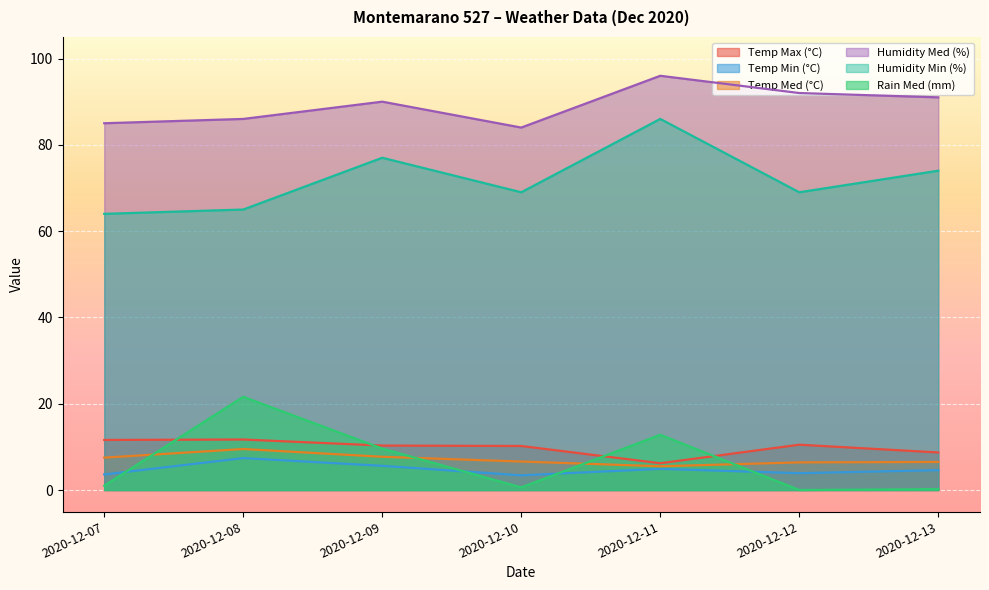

True or false: Temp Med (°C) and Rain Med (mm) cross at least once.

True